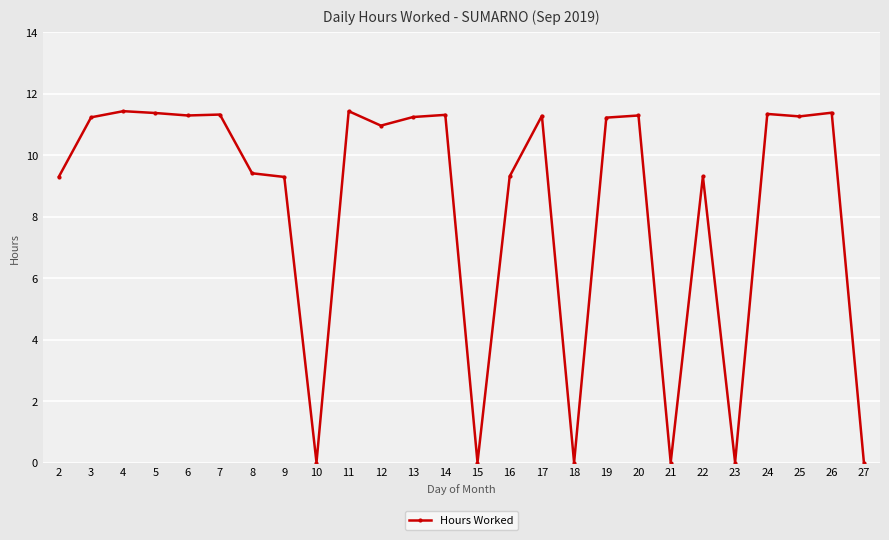

The value at 18 is 6.0. True or false?

False